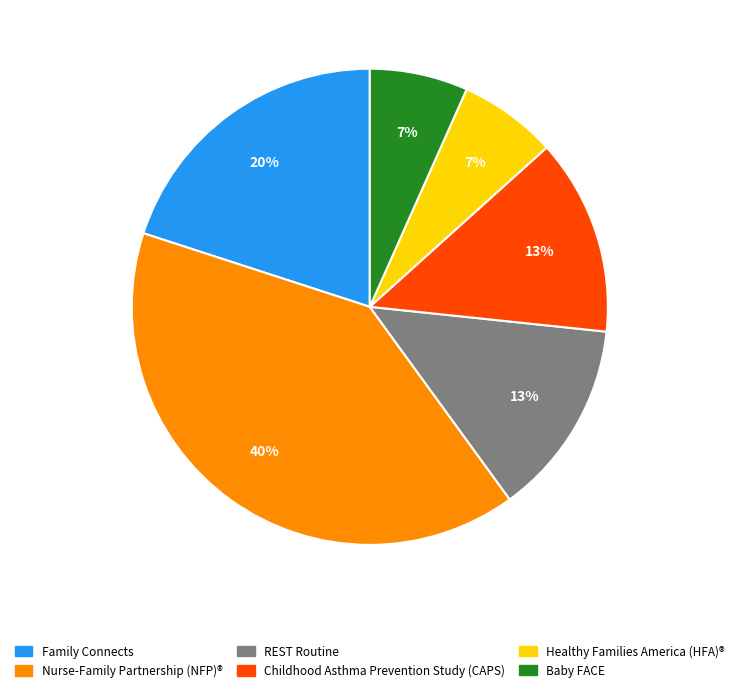

To the nearest percent, what portion does Childhood Asthma Prevention Study (CAPS) represent?

13%